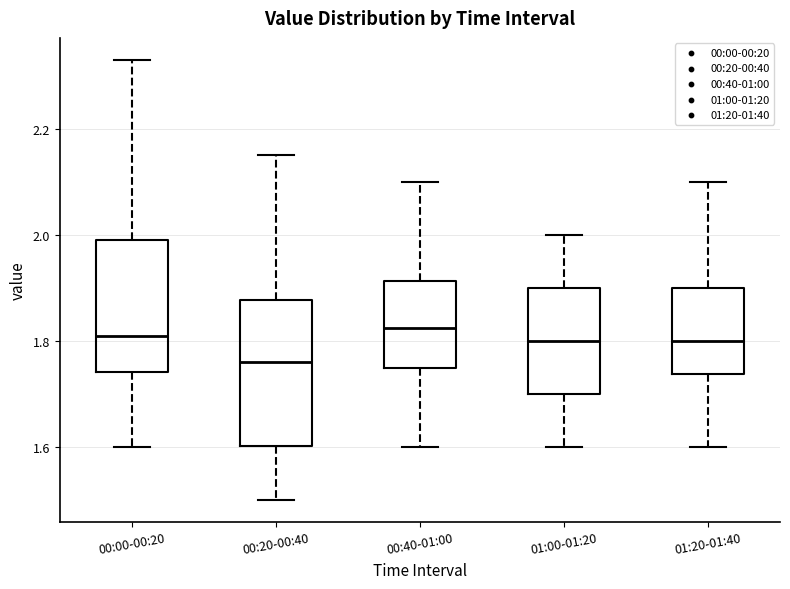

Which box's median line is the lowest?

00:20-00:40